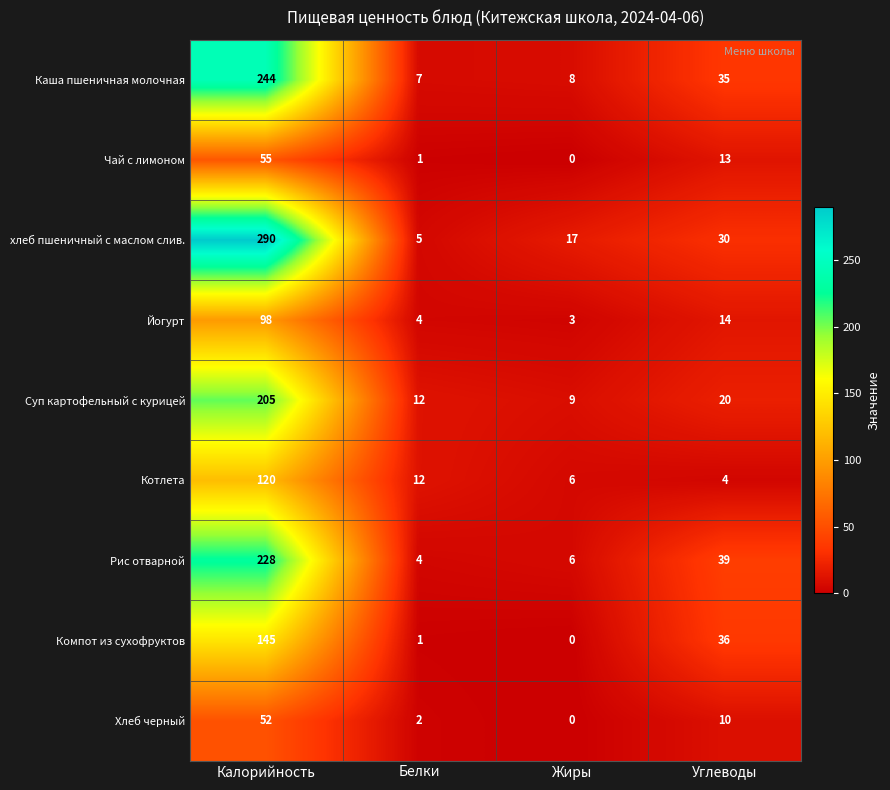

Which series changed the most between Калорийность and Белки?

хлеб пшеничный с маслом слив.